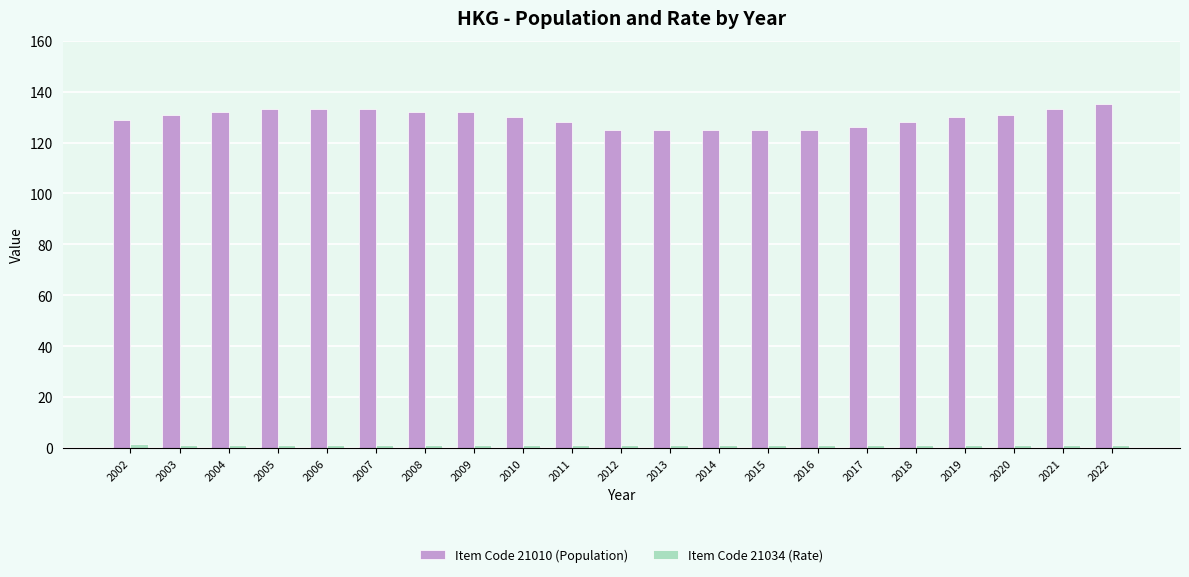

Read the Item Code 21010 (Population) value at 2021.

133.0